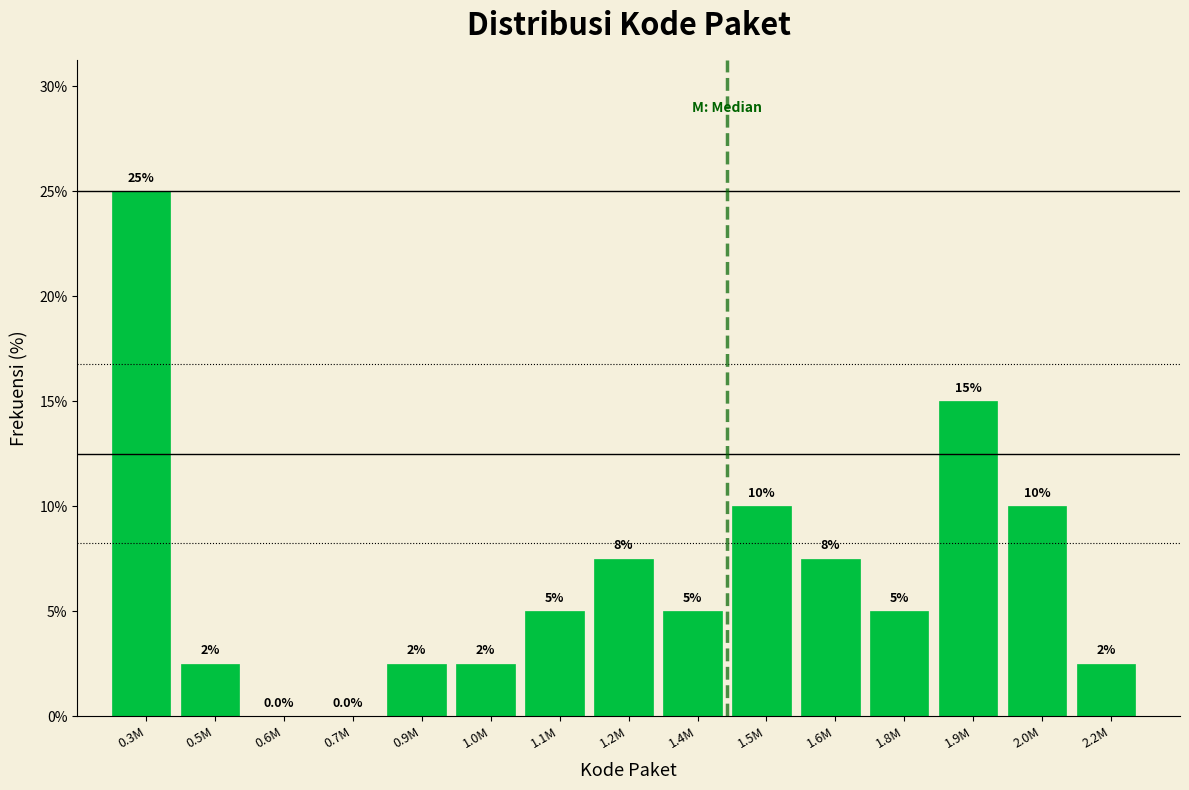

Reading right to left, extract all data points from this chart.

2.2M=2.5	2.0M=10.0	1.9M=15.0	1.8M=5.0	1.6M=7.5	1.5M=10.0	1.4M=5.0	1.2M=7.5	1.1M=5.0	1.0M=2.5	0.9M=2.5	0.7M=0.0	0.6M=0.0	0.5M=2.5	0.3M=25.0